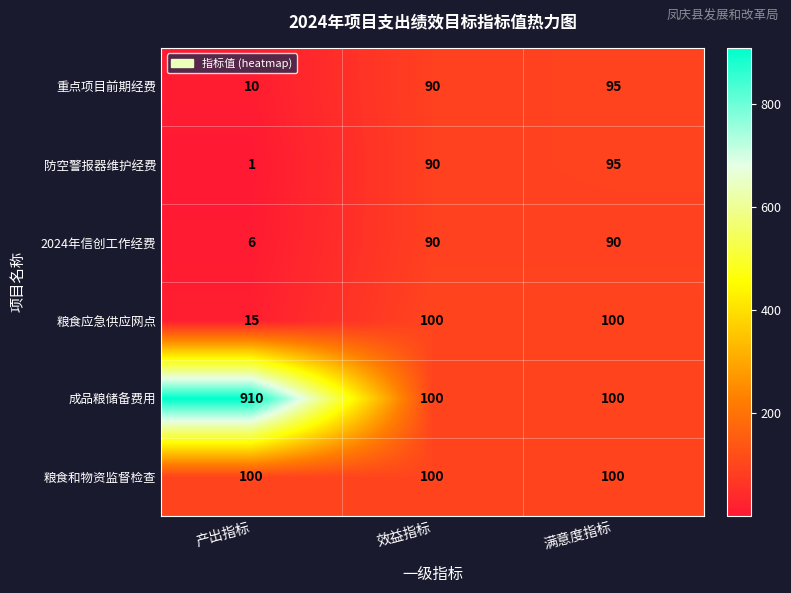

The 重点项目前期经费 series shows 90 at 效益指标. True or false?

True